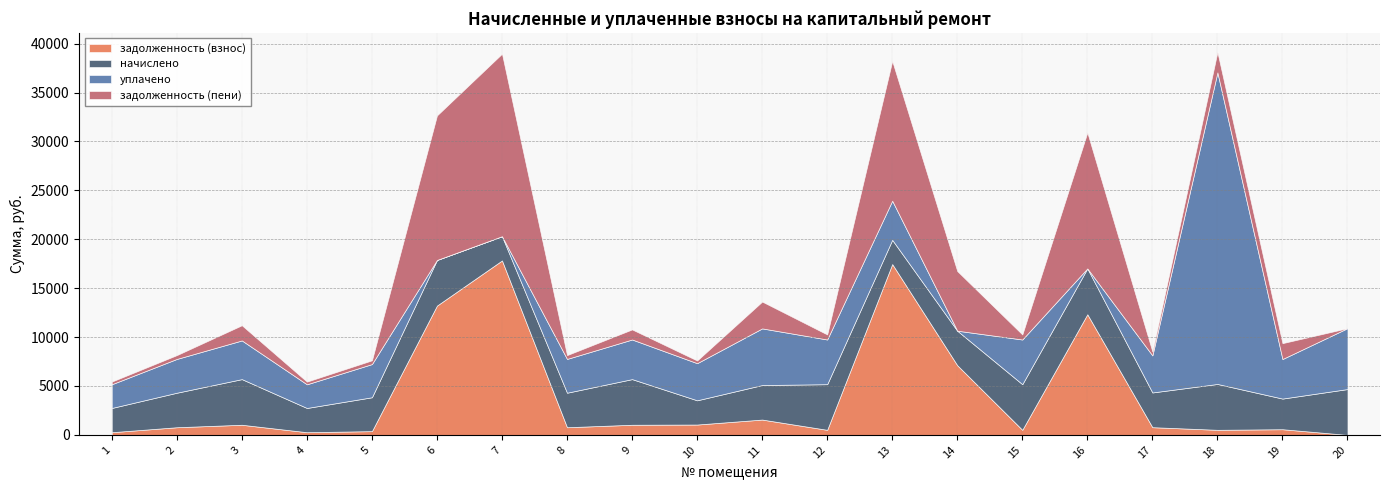

How many interior local valleys does the уплачено series have?

5